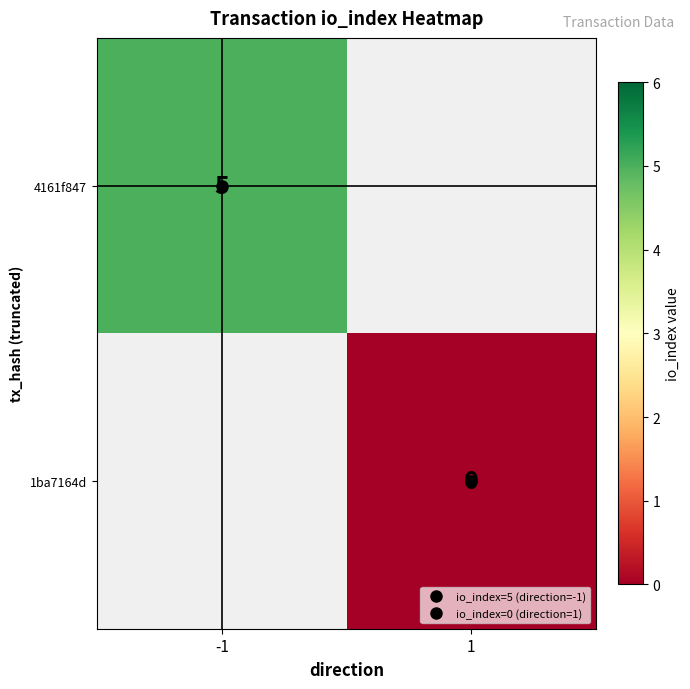

Rank the categories by 4161f847 value from highest to lowest.

-1, 1